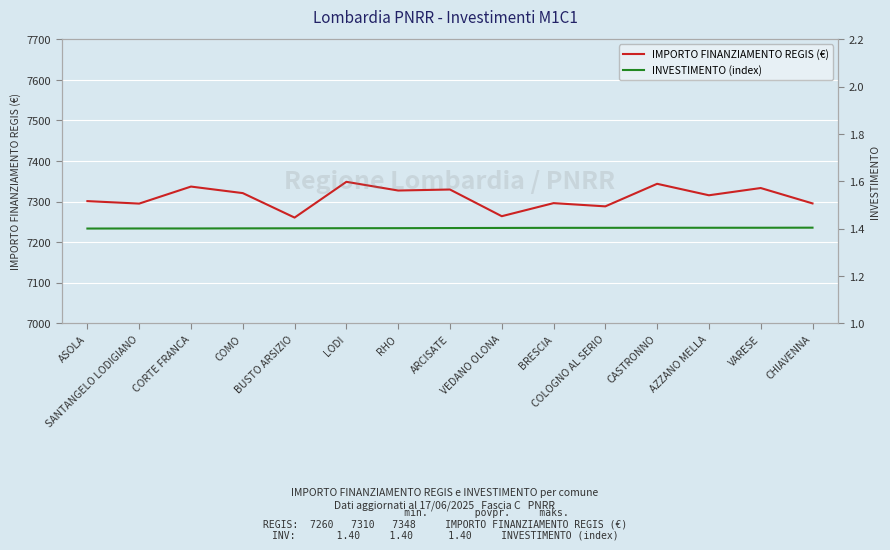

How many series are shown in this chart?

2